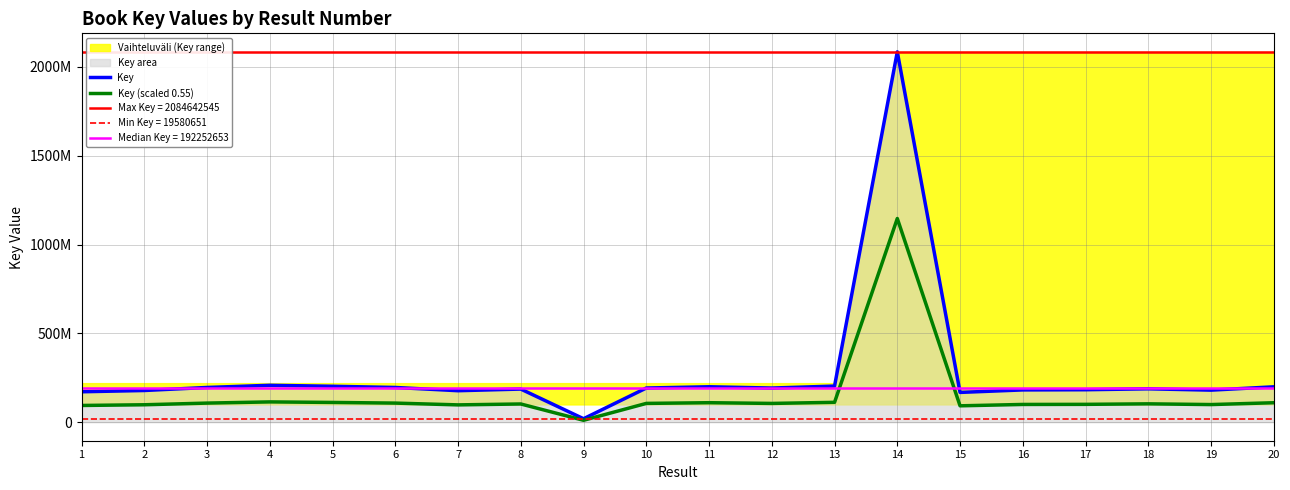

True or false: Key (scaled 0.55) has more than 1 points higher than both neighbors.

True